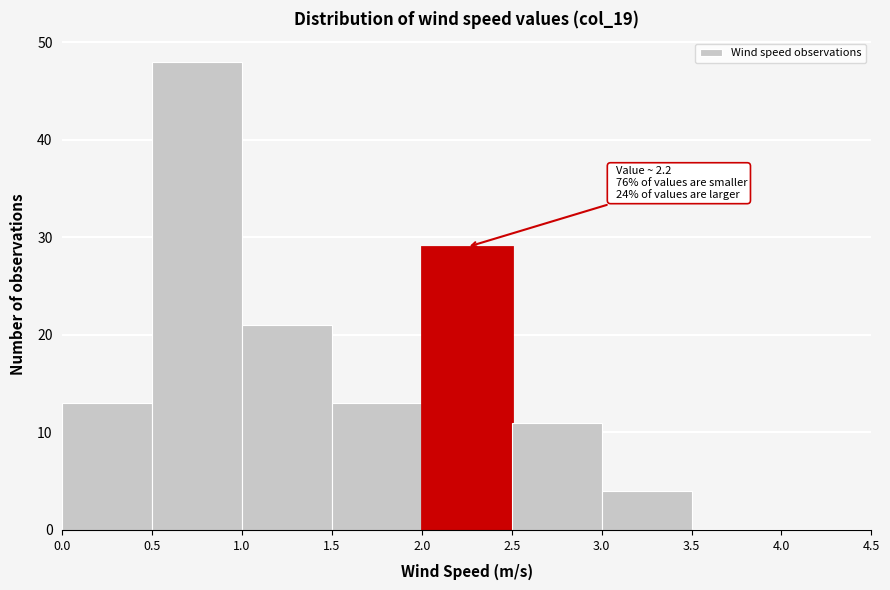

Which range on the x-axis has the tallest bar?

0.5 to 1.0